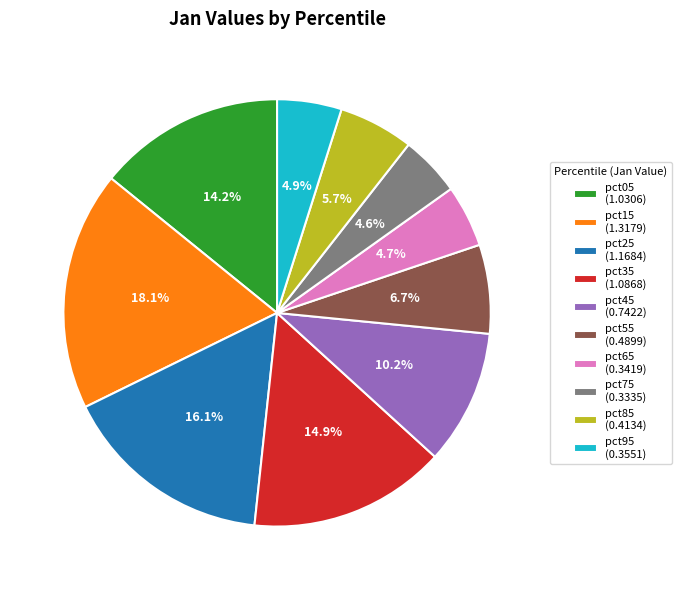

What is the largest slice in the pie chart?

pct15